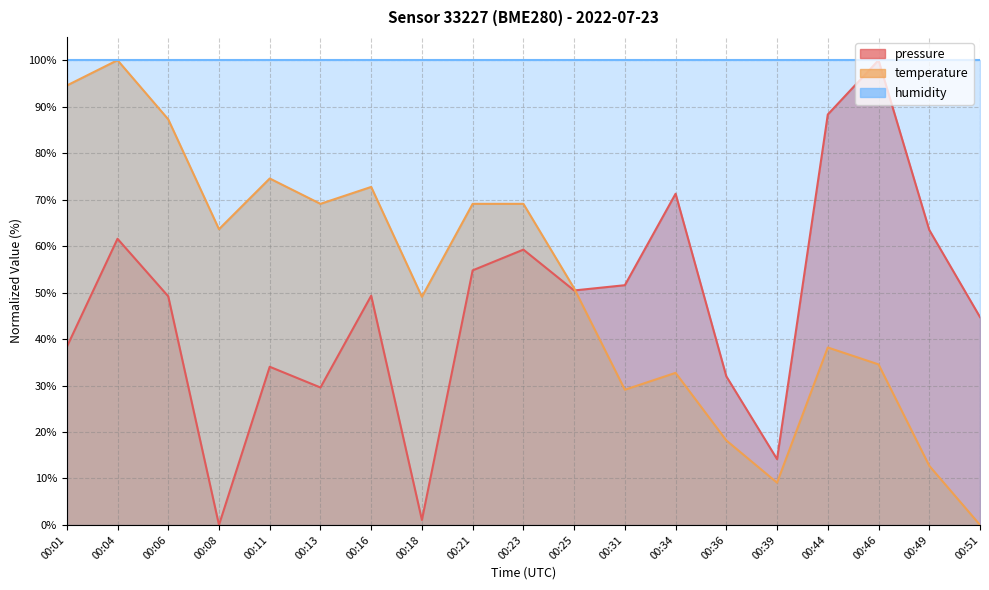

The value of pressure at 00:36 is 56.5. True or false?

False